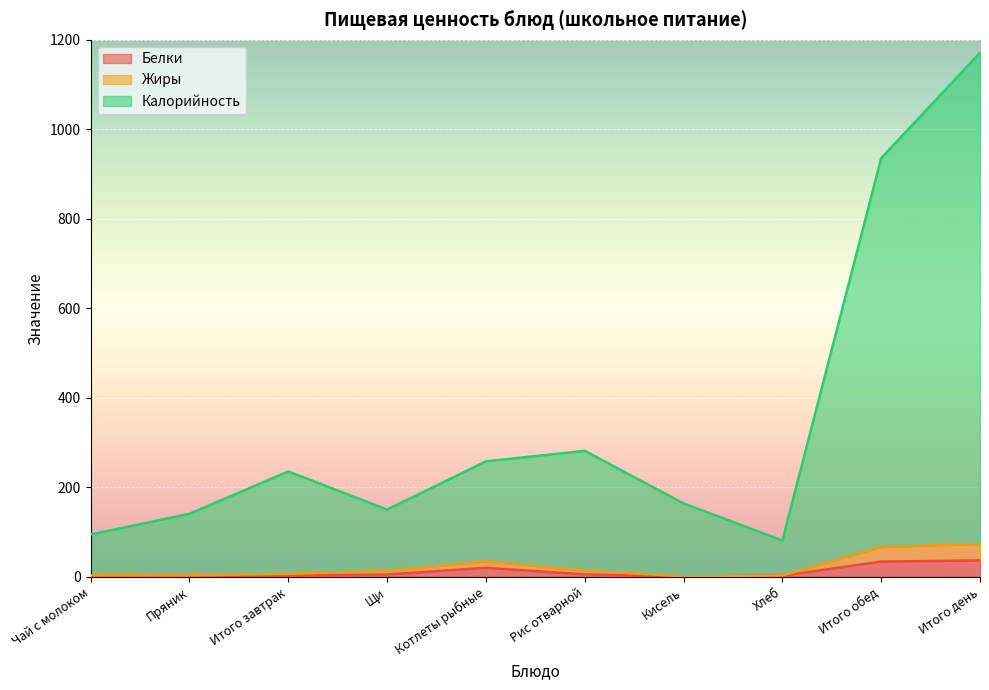

Which series has the widest spread of values?

Калорийность